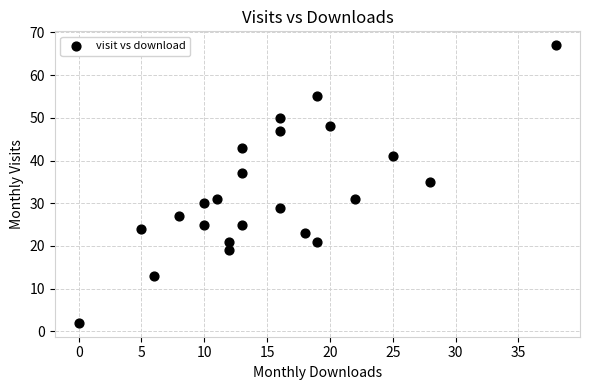

What Y value in the scatter plot is closest to 34?

35